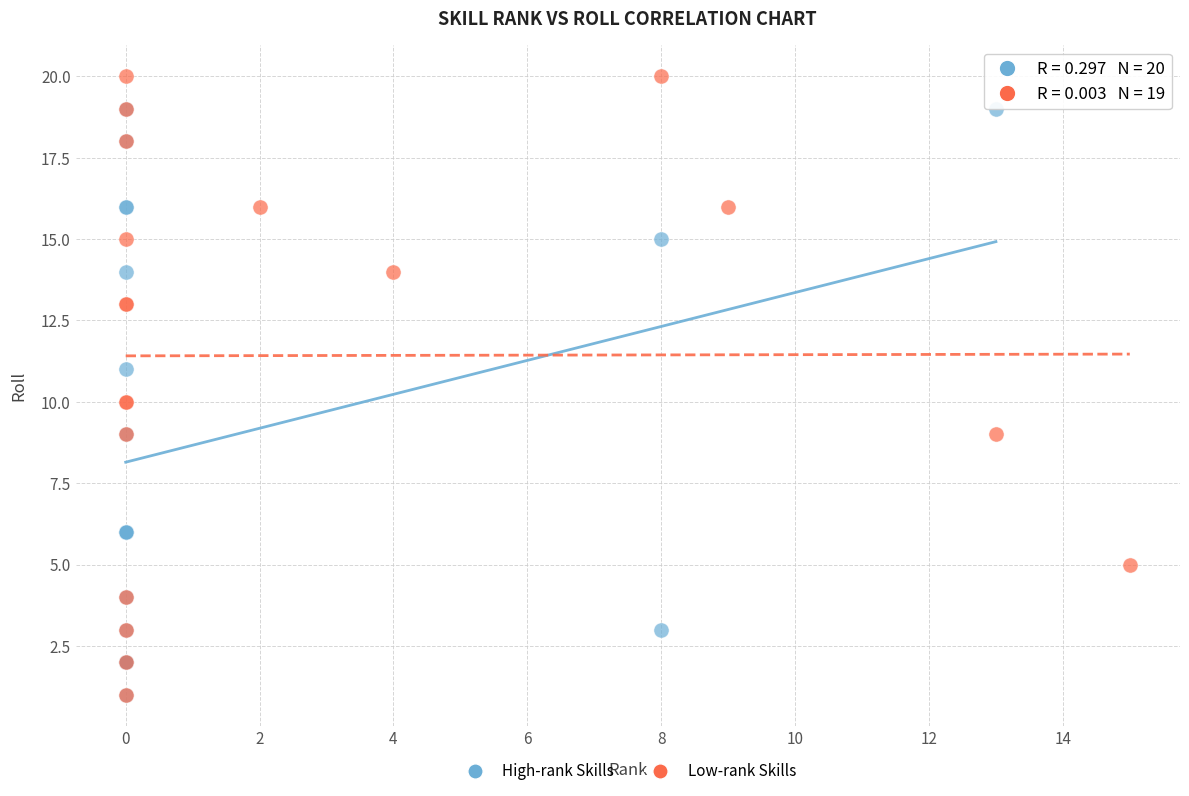

Which series reaches the maximum Y coordinate?

Low-rank Skills